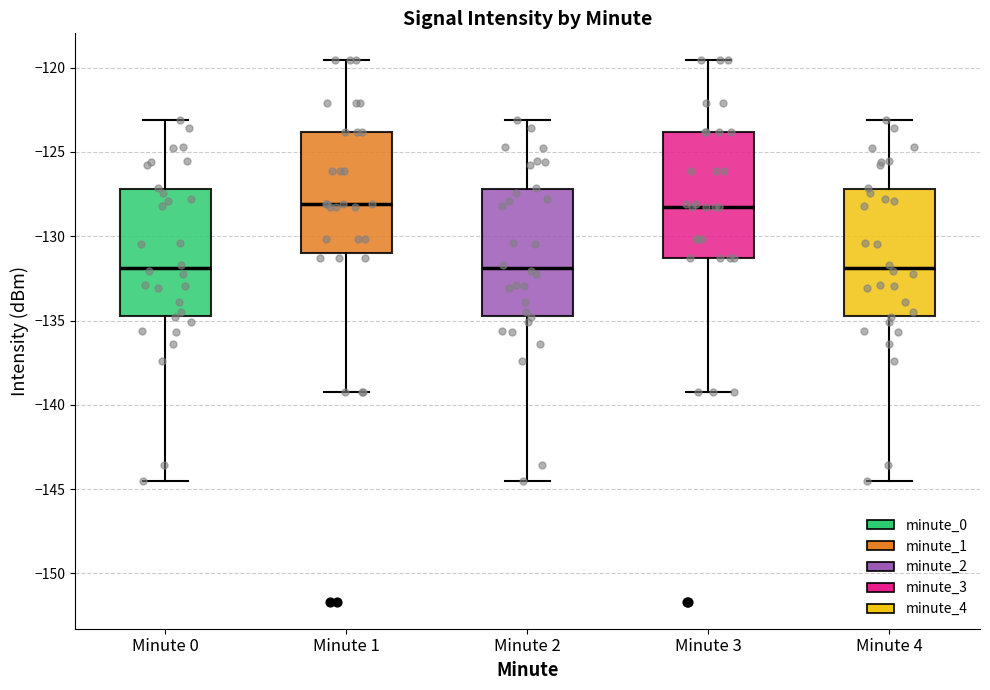

Where is the upper edge of the box for Minute 2 on the y-axis? The values are not printed on the chart, so give them approximately, as read against the axis.

-127.0